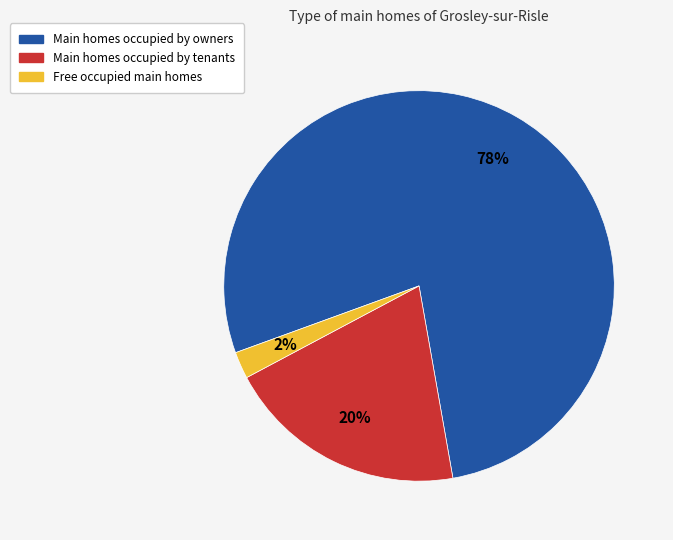

Which has a higher value, Main homes occupied by owners or Main homes occupied by tenants?

Main homes occupied by owners